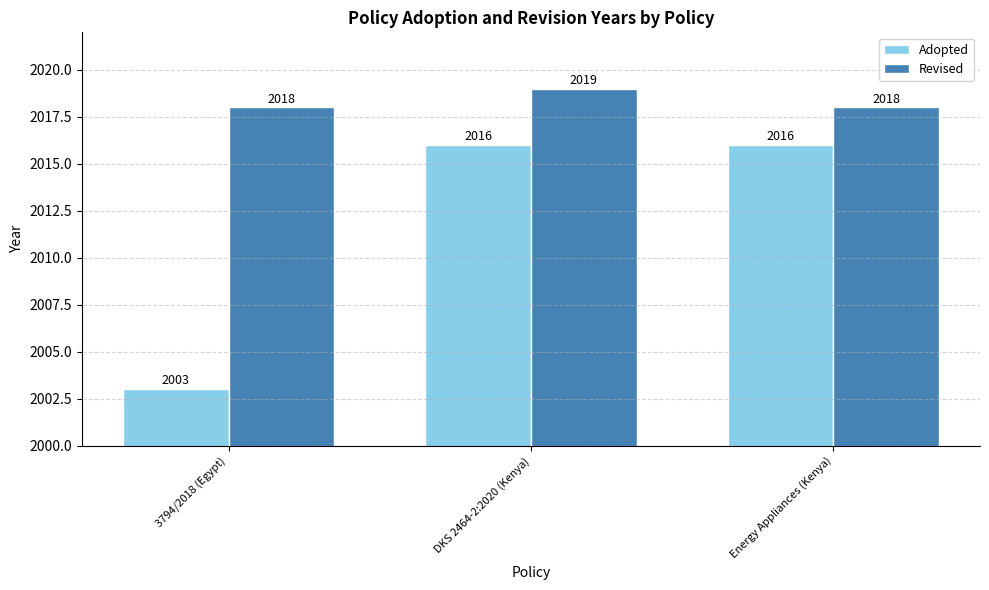

What position from the left is Energy Appliances (Kenya)?

3